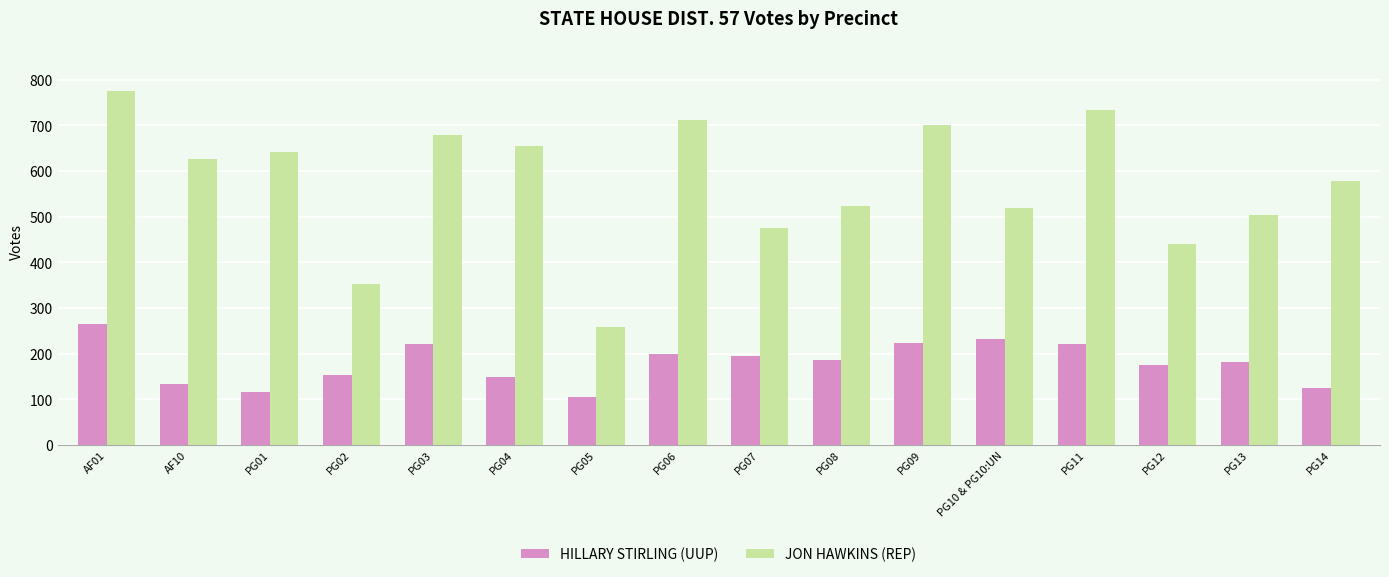

How many data points in HILLARY STIRLING (UUP) are less than 186?

8